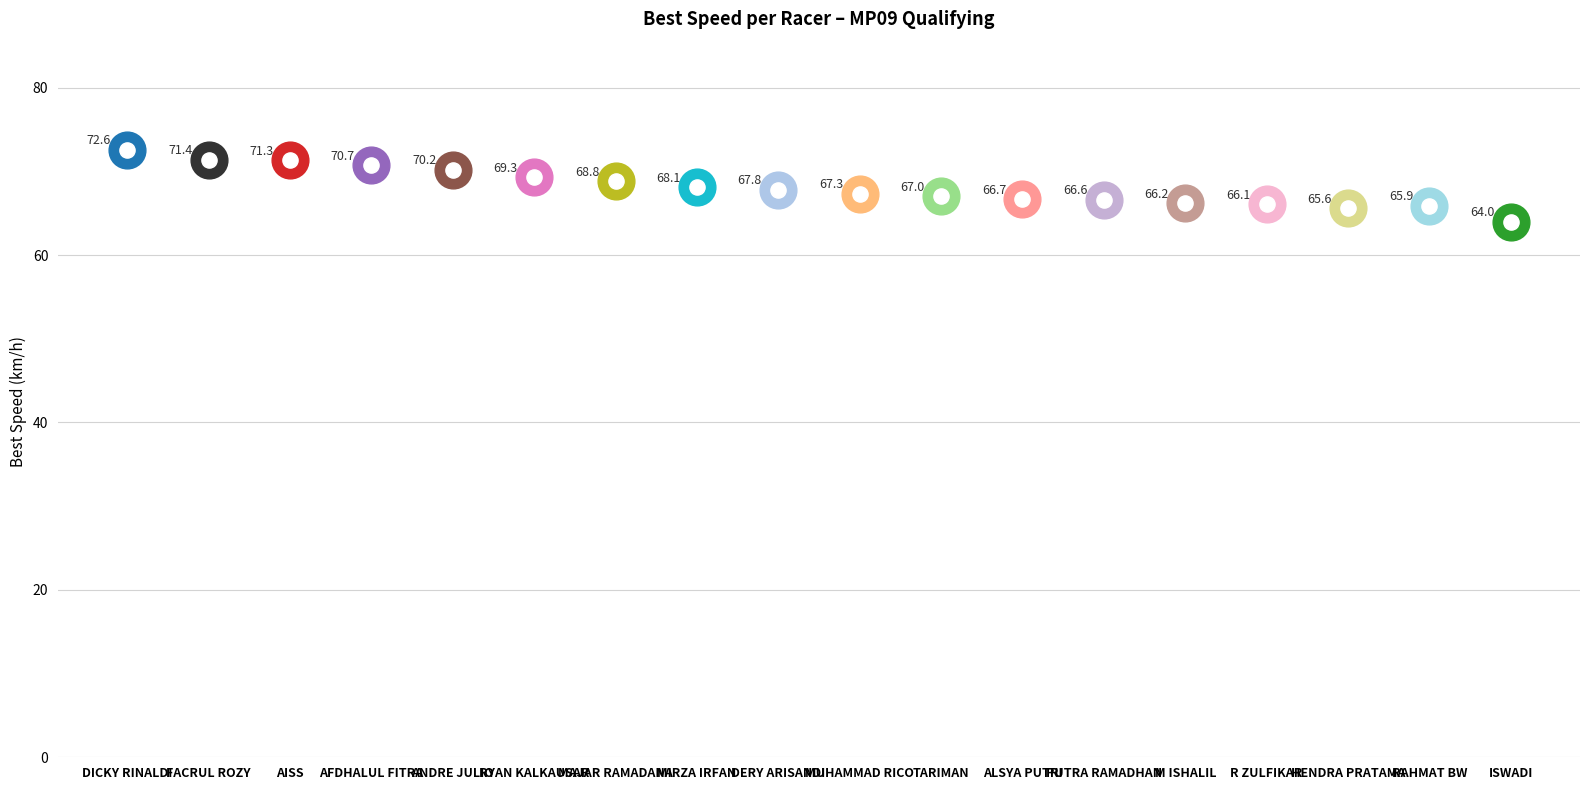

Which has a higher value, RAHMAT BW or FACRUL ROZY?

FACRUL ROZY